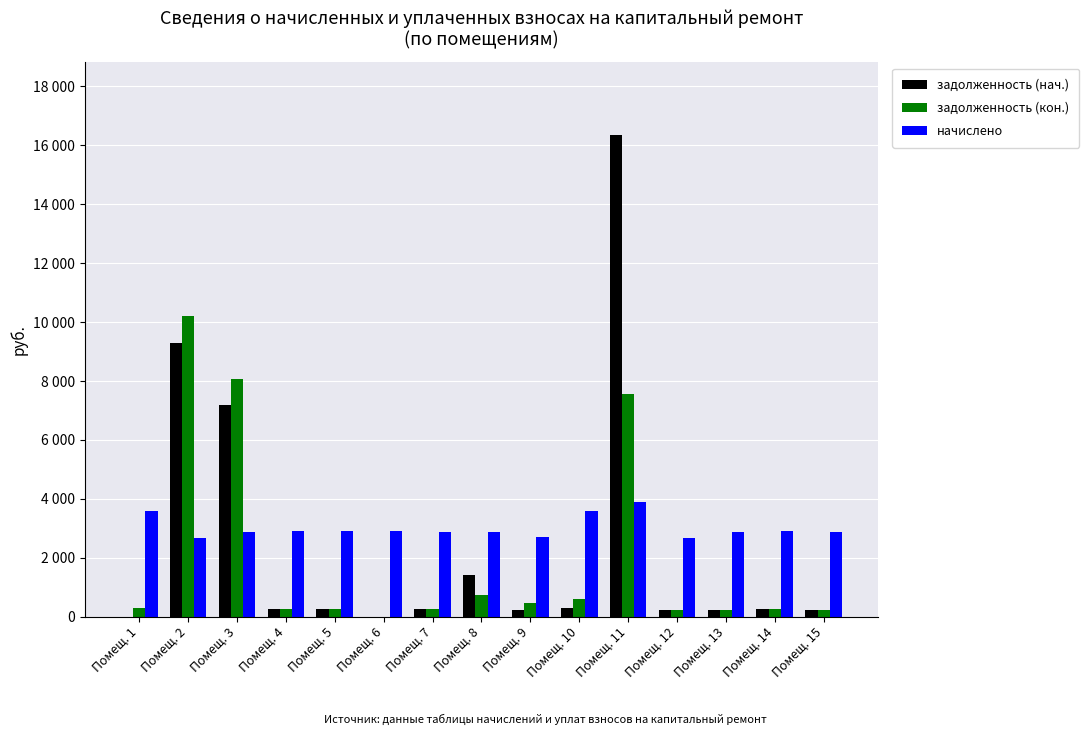

What are all the series names shown in the legend?

задолженность (нач.), задолженность (кон.), начислено